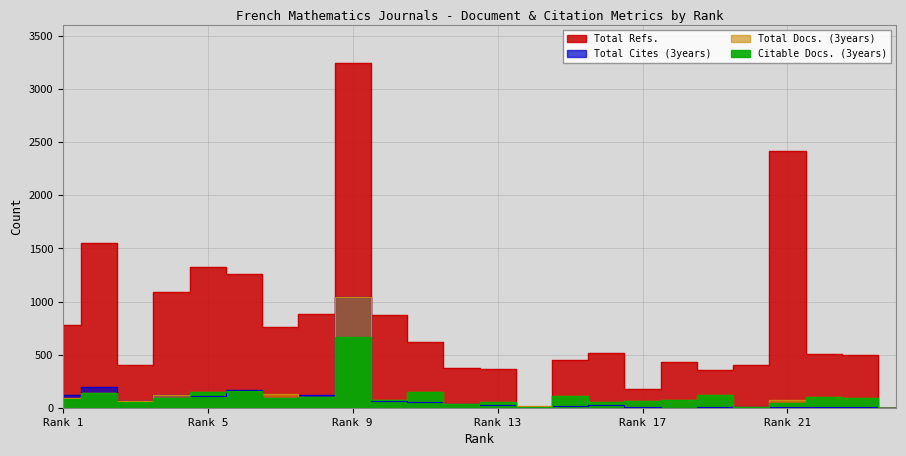

Rank the series at 20 from highest to lowest value.

Total Refs., Total Docs. (3years), Citable Docs. (3years), Total Cites (3years)